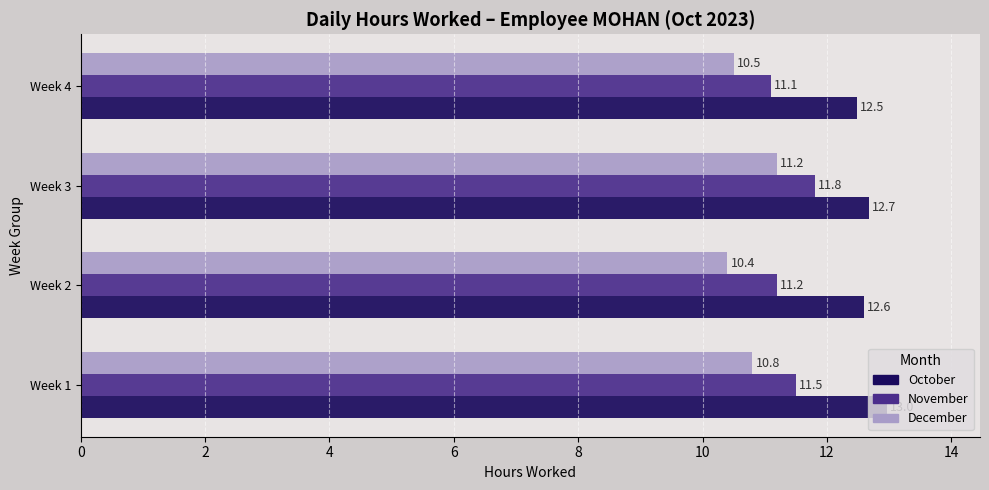

At which label is November closest to 11?

Week 4